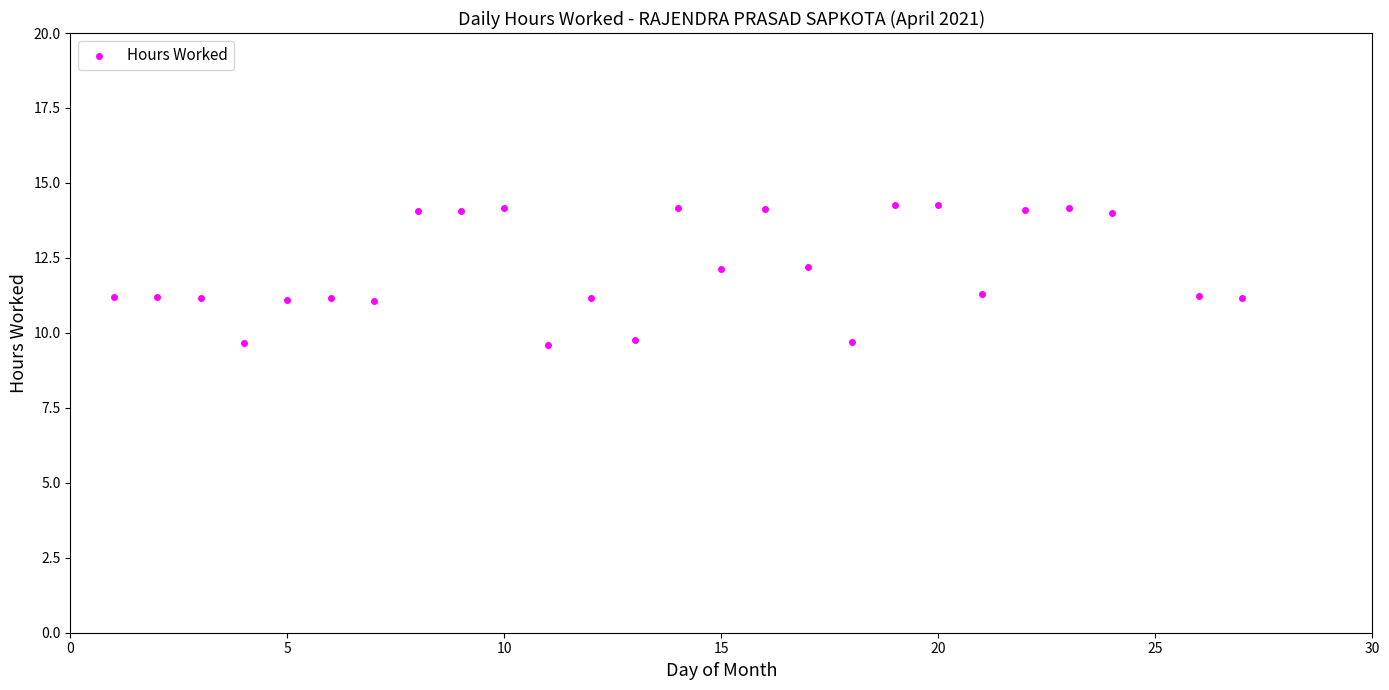

What is the range of Y values (max minus min)?

4.7